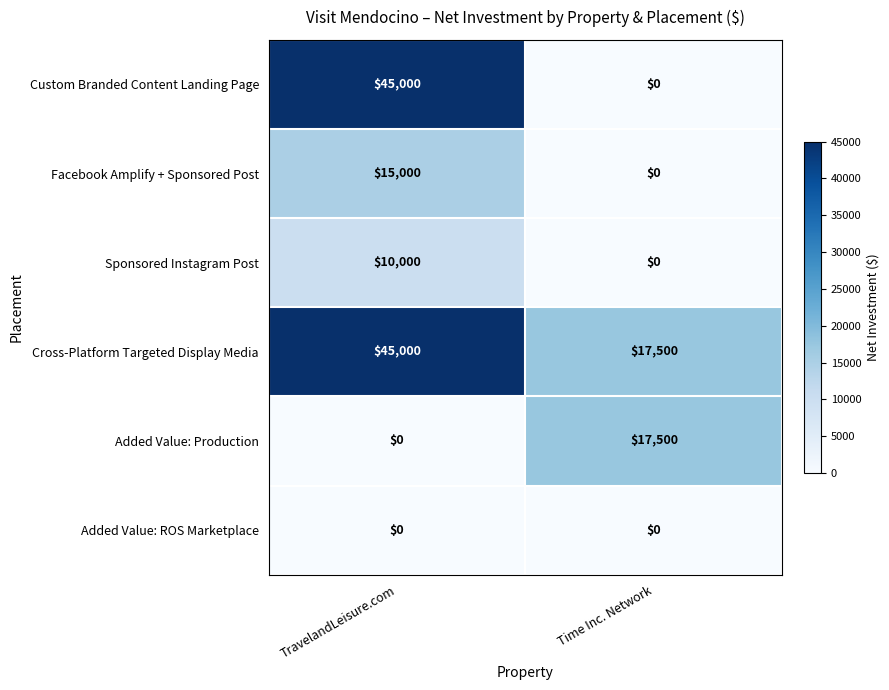

What is the difference between the highest and lowest values at Time Inc. Network?

17500